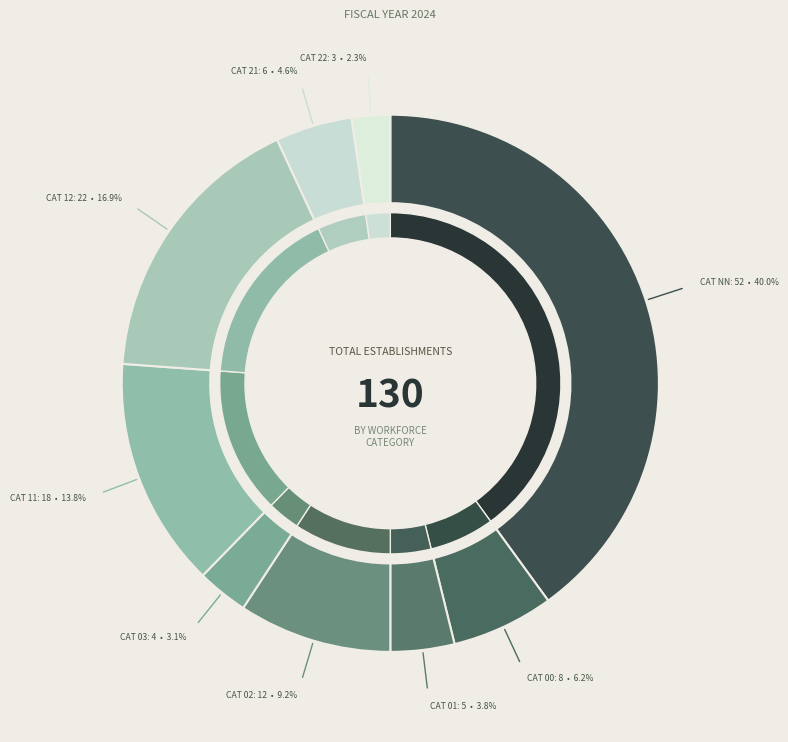

Is 22 the majority of the pie?

No